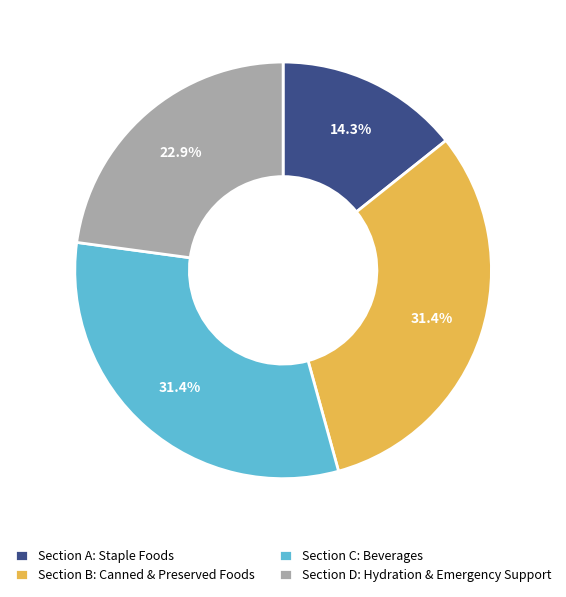

Is there a majority slice in this chart?

No